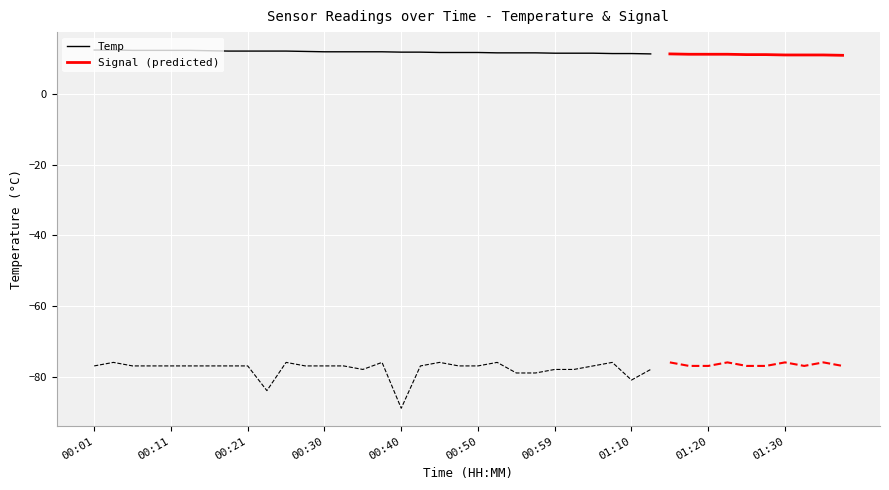

At which category does the chart reach its peak across all series?

00:01